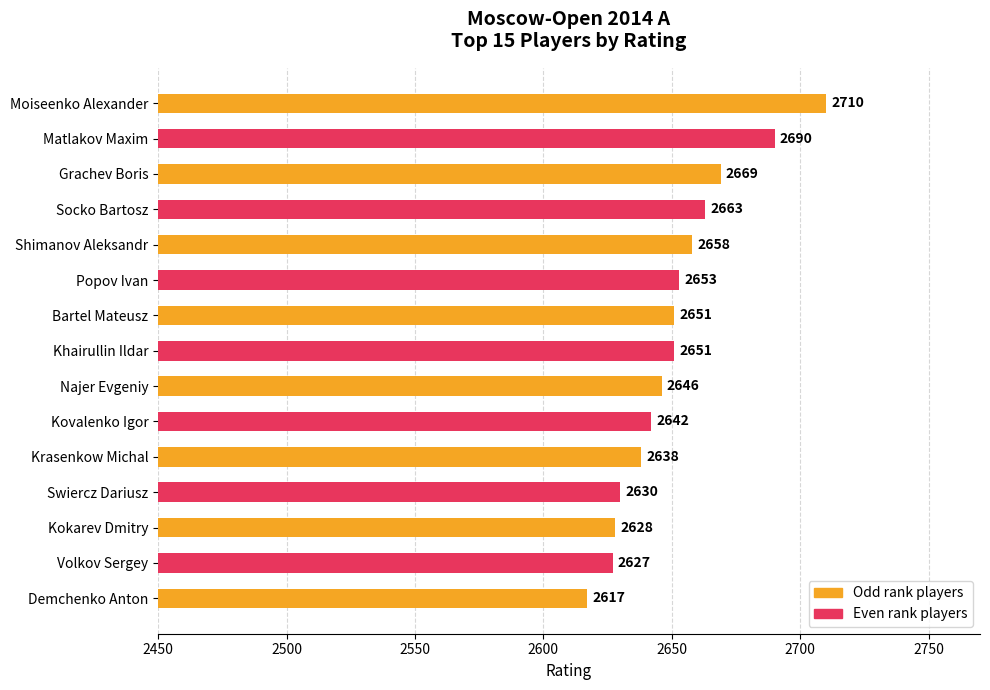

What is the label of the 1st bar from the top?

Moiseenko Alexander